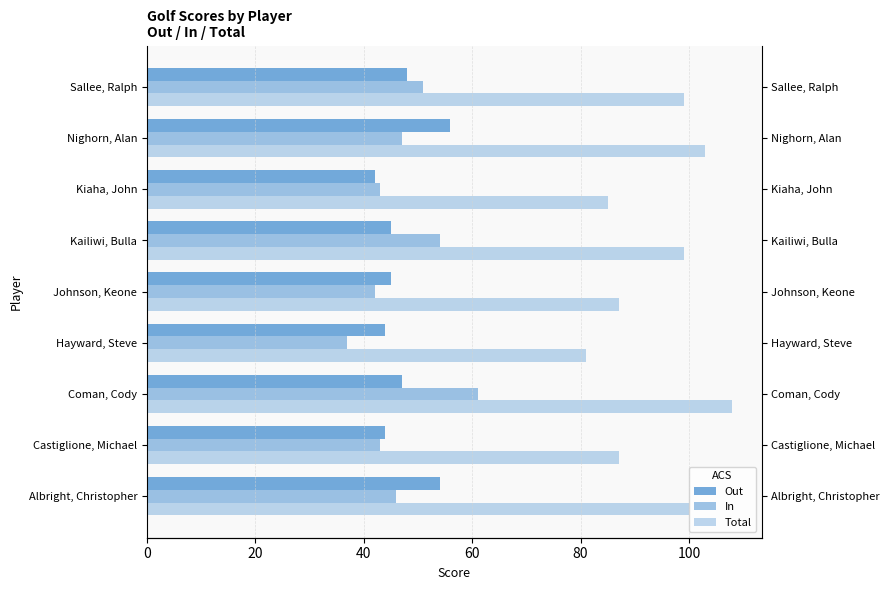

Reading left to right, extract all data points from this chart.

Out: 54	44	47	44	45	45	42	56	48
In: 46	43	61	37	42	54	43	47	51
Total: 100	87	108	81	87	99	85	103	99